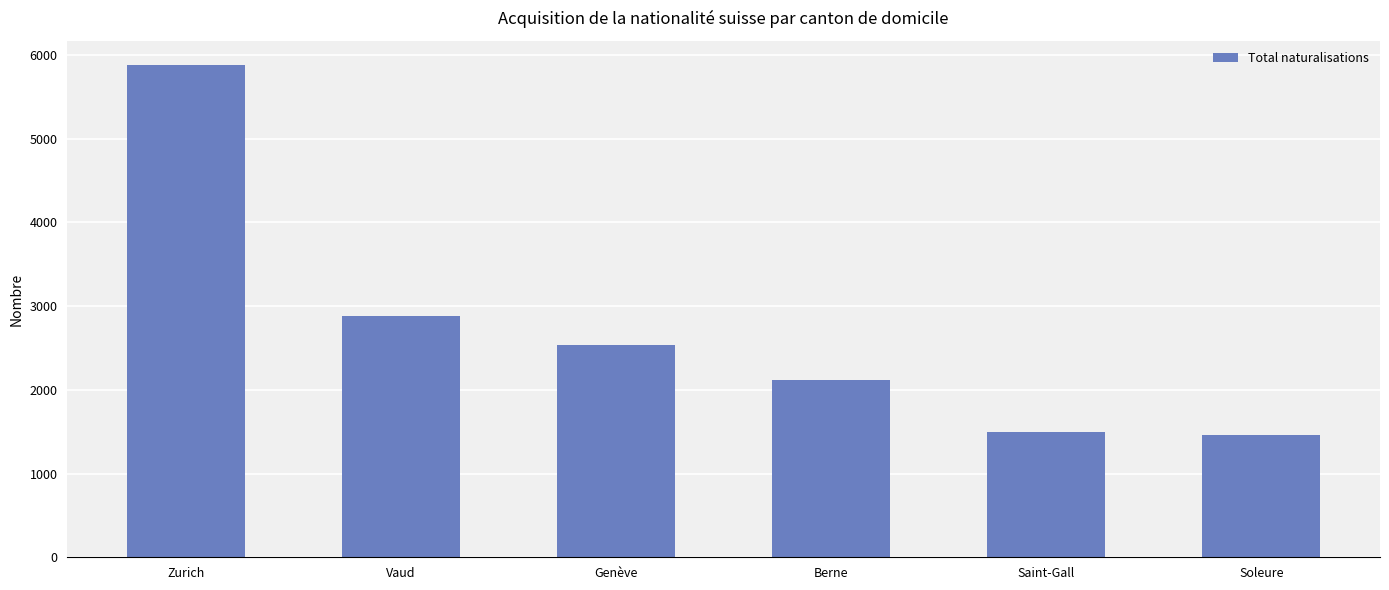

How many series are shown in this chart?

1